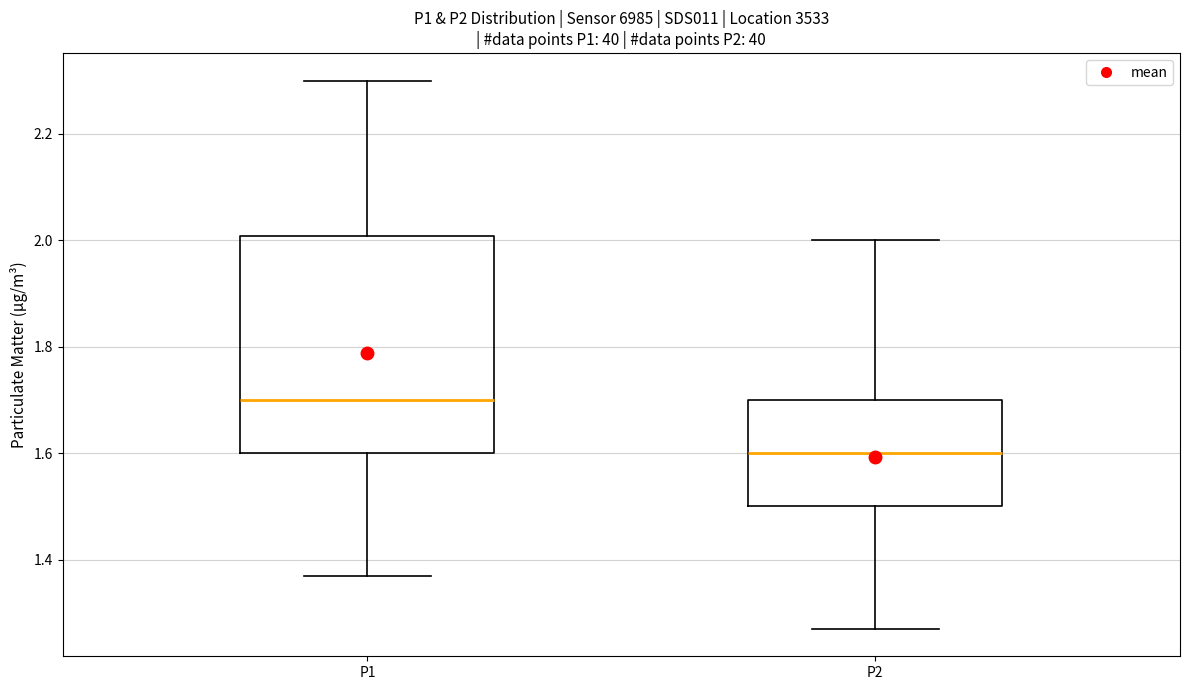

Reading left to right, transcribe this box plot: for each box, give where its median line is, the range the box spans, and where its two whiskers end, as read against the y-axis. The values are not printed on the chart, so give them approximately, as read against the axis.

P1: median 1.70, box 1.60 to 2.00, whiskers 1.38 to 2.30
P2: median 1.60, box 1.50 to 1.70, whiskers 1.28 to 2.00